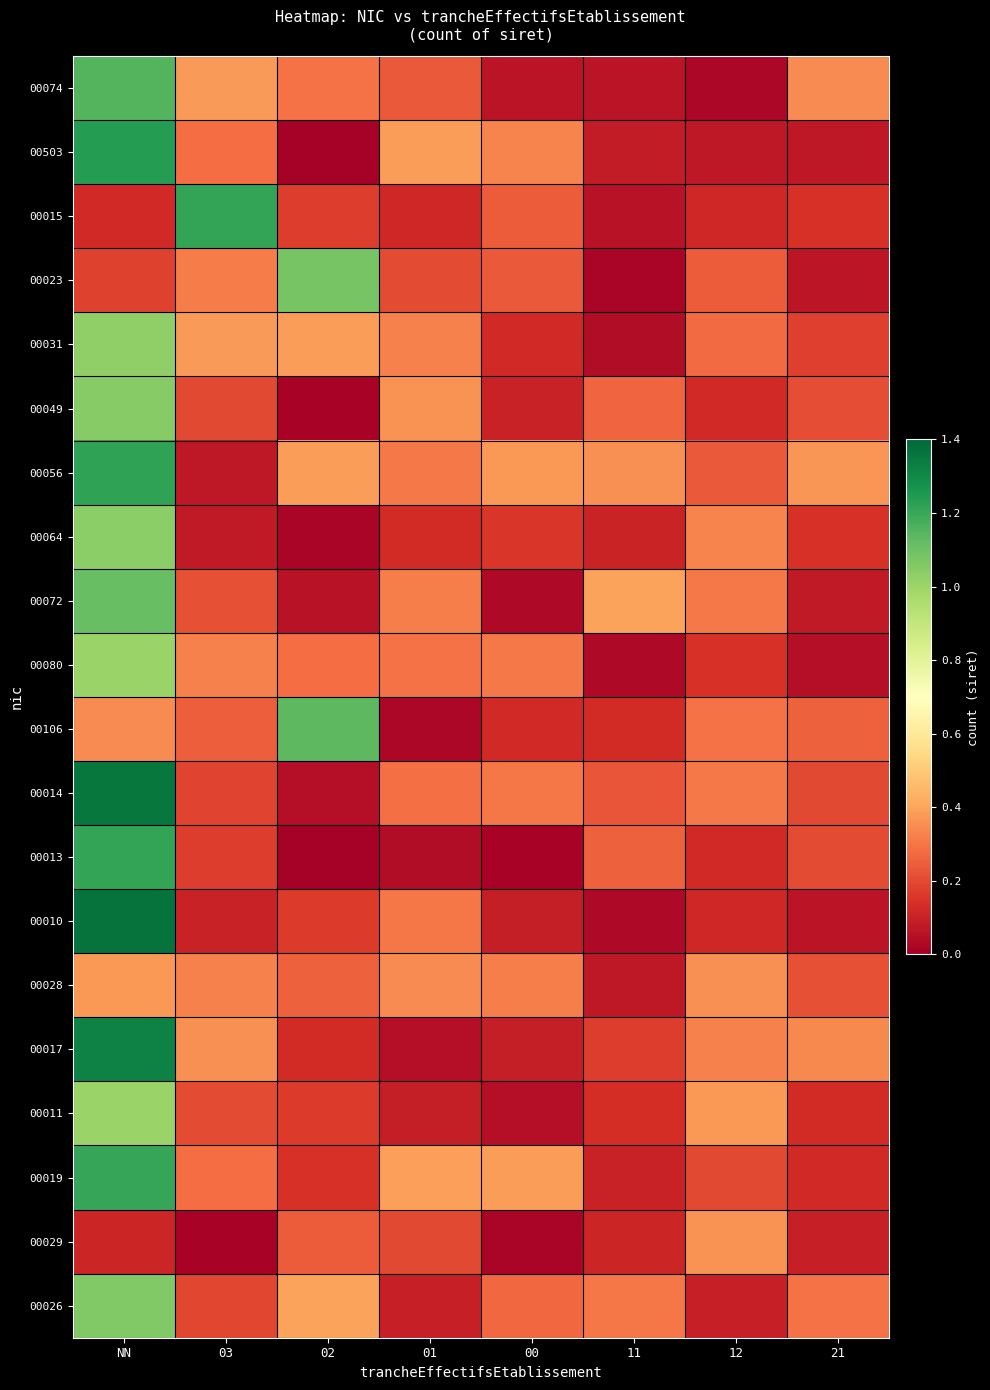

Reading left to right, extract all data points from this chart.

00074: NN=1.1	03=0.4	02=0.3	01=0.2	00=0.1	11=0.1	12=0.0	21=0.3
00503: NN=1.2	03=0.3	02=0.0	01=0.4	00=0.3	11=0.1	12=0.1	21=0.1
00015: NN=0.1	03=1.2	02=0.2	01=0.1	00=0.2	11=0.1	12=0.1	21=0.1
00023: NN=0.2	03=0.3	02=1.1	01=0.2	00=0.2	11=0.0	12=0.2	21=0.1
00031: NN=1.0	03=0.4	02=0.4	01=0.3	00=0.1	11=0.0	12=0.3	21=0.2
00049: NN=1.0	03=0.2	02=0.0	01=0.4	00=0.1	11=0.3	12=0.1	21=0.2
00056: NN=1.2	03=0.1	02=0.4	01=0.3	00=0.4	11=0.4	12=0.2	21=0.4
00064: NN=1.0	03=0.1	02=0.0	01=0.1	00=0.2	11=0.1	12=0.3	21=0.1
00072: NN=1.1	03=0.2	02=0.1	01=0.3	00=0.0	11=0.4	12=0.3	21=0.1
00080: NN=1.0	03=0.3	02=0.3	01=0.3	00=0.3	11=0.0	12=0.1	21=0.0
00106: NN=0.3	03=0.2	02=1.1	01=0.0	00=0.1	11=0.1	12=0.3	21=0.3
00014: NN=1.4	03=0.2	02=0.0	01=0.3	00=0.3	11=0.2	12=0.3	21=0.2
00013: NN=1.2	03=0.2	02=0.0	01=0.0	00=0.0	11=0.3	12=0.1	21=0.2
00010: NN=1.4	03=0.1	02=0.2	01=0.3	00=0.1	11=0.0	12=0.1	21=0.1
00028: NN=0.4	03=0.3	02=0.3	01=0.3	00=0.3	11=0.1	12=0.4	21=0.2
00017: NN=1.3	03=0.4	02=0.1	01=0.0	00=0.1	11=0.2	12=0.3	21=0.3
00011: NN=1.0	03=0.2	02=0.2	01=0.1	00=0.0	11=0.1	12=0.4	21=0.1
00019: NN=1.2	03=0.3	02=0.1	01=0.4	00=0.4	11=0.1	12=0.2	21=0.1
00029: NN=0.1	03=0.0	02=0.2	01=0.2	00=0.0	11=0.1	12=0.4	21=0.1
00026: NN=1.1	03=0.2	02=0.4	01=0.1	00=0.3	11=0.3	12=0.1	21=0.3